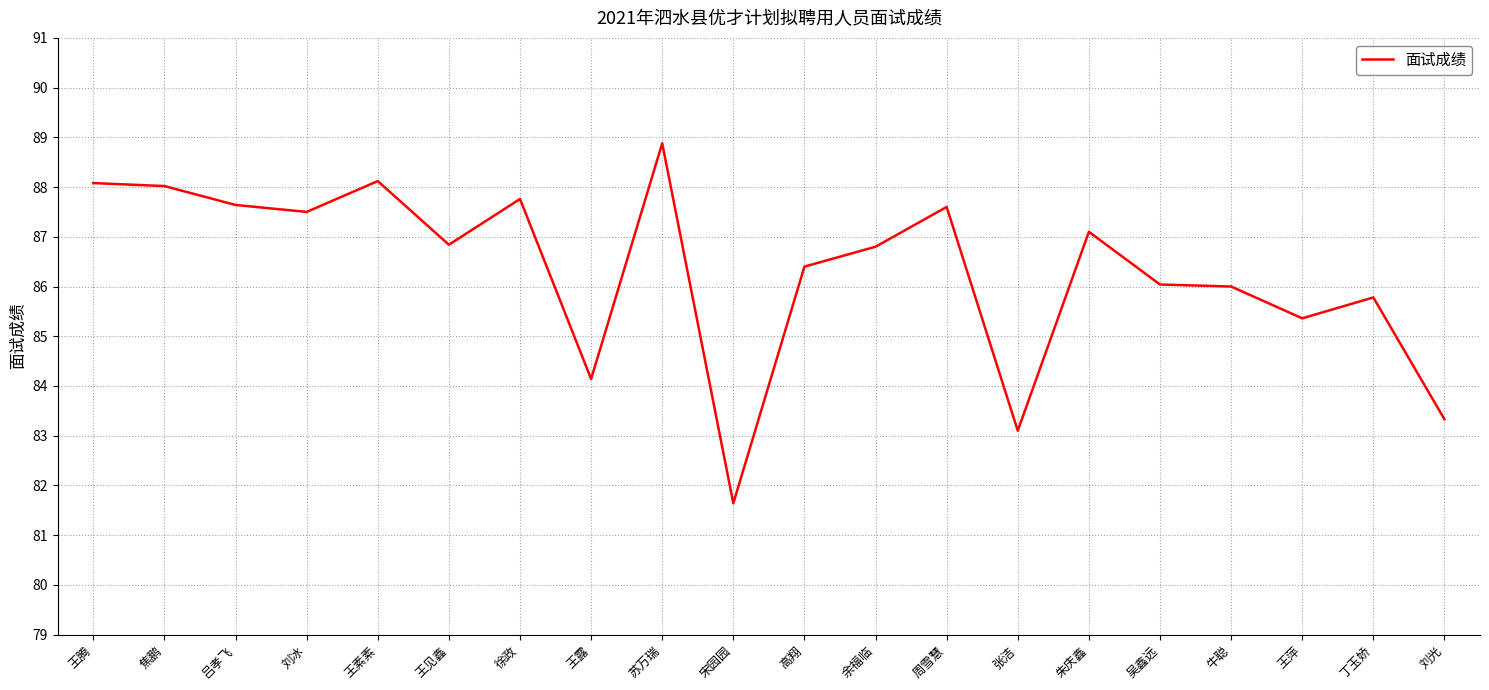

What position from the right is 焦鹏?

19